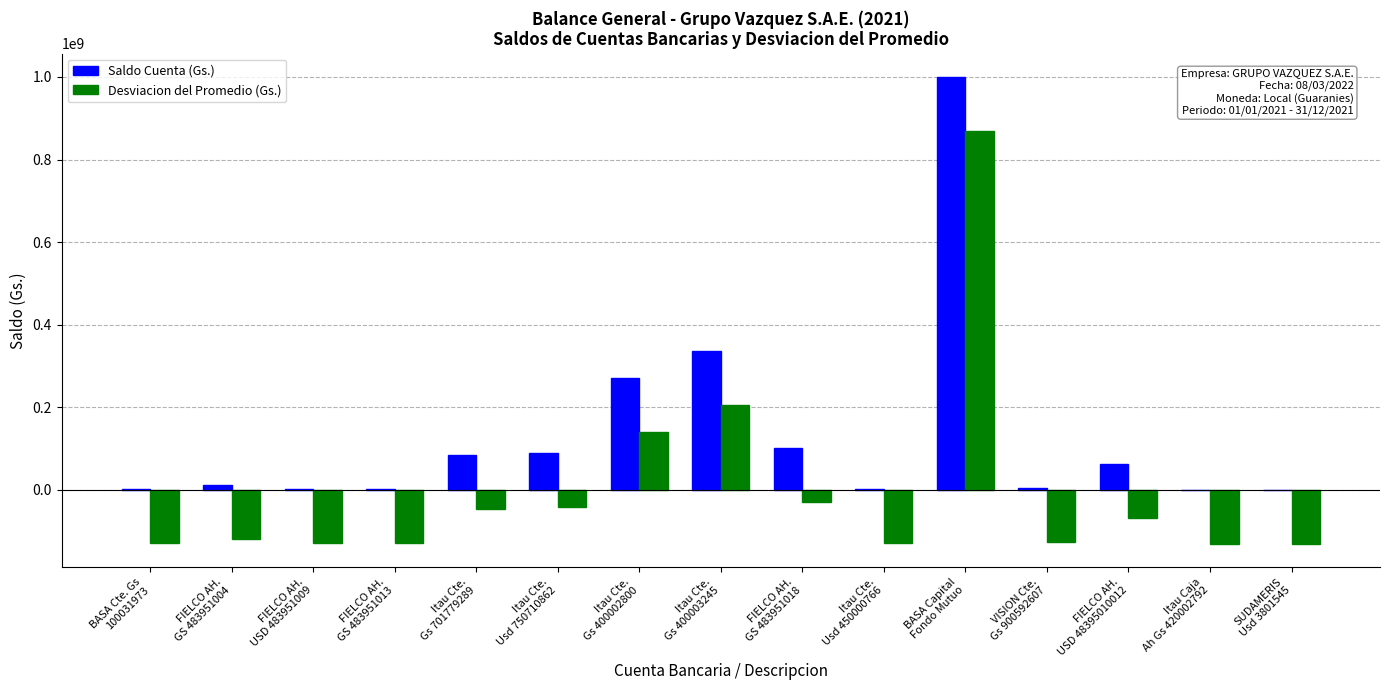

What is the sum of all Saldo Cuenta (Gs.) values?

1963502590.0